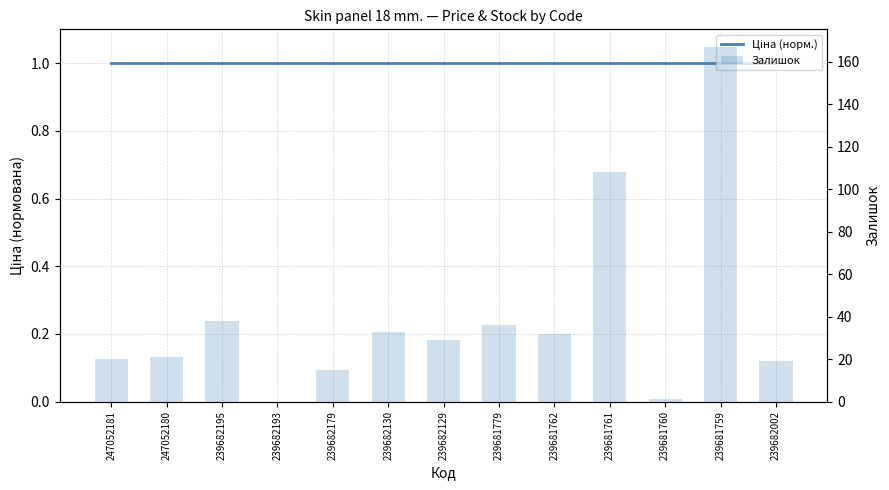

List the series in order of their peak value, lowest first.

Ціна (норм.), Залишок